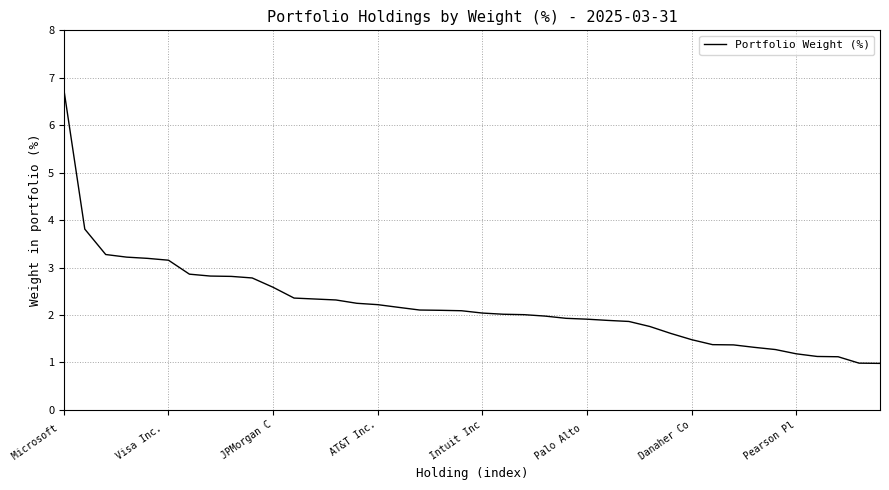

What is the smallest value displayed?

1.0